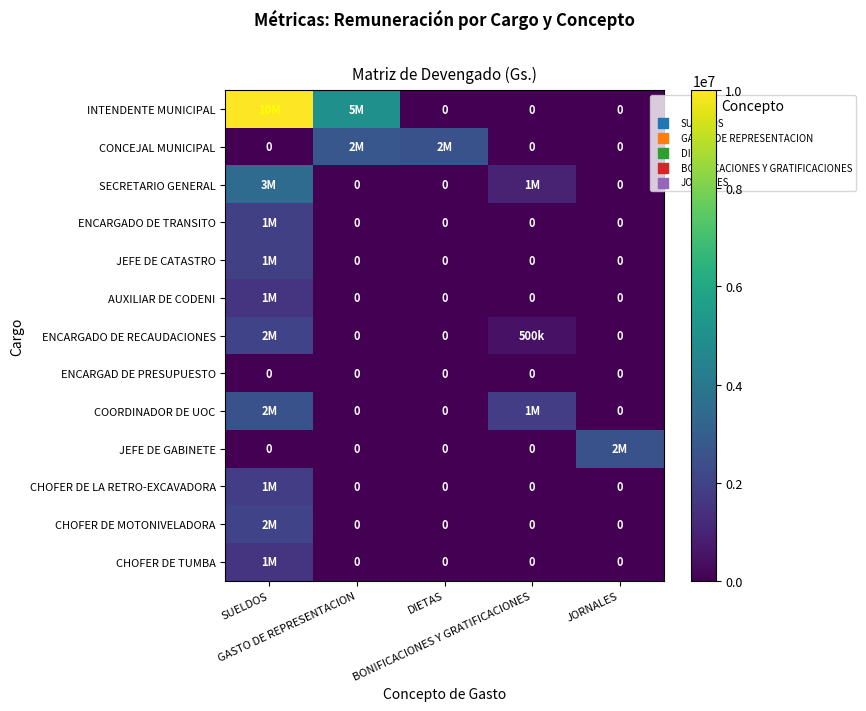

The COORDINADOR DE UOC series shows 1637420 at SUELDOS. True or false?

False